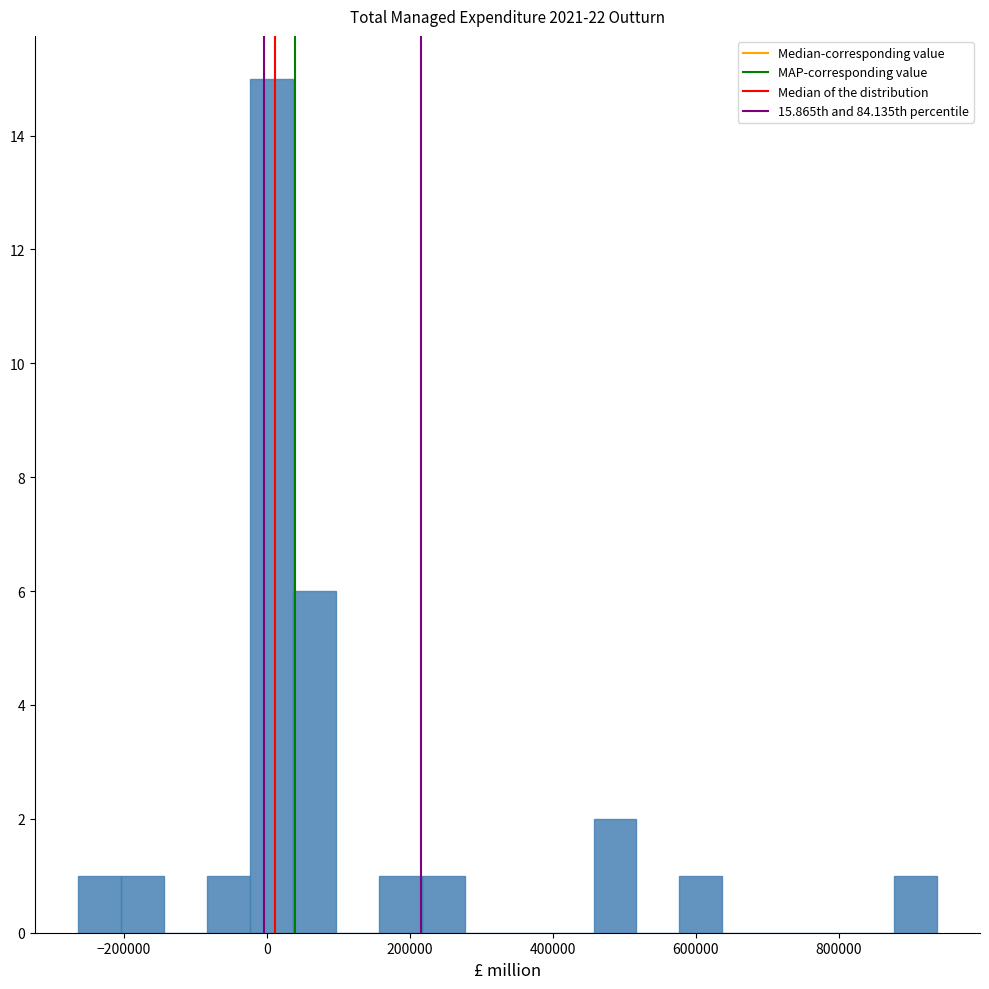

Around what value on the x-axis is the tallest bar? Give the approximate position of its centre, as read against the axis.

0